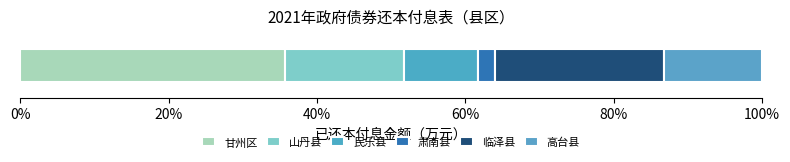

Are the bars horizontal?

Yes